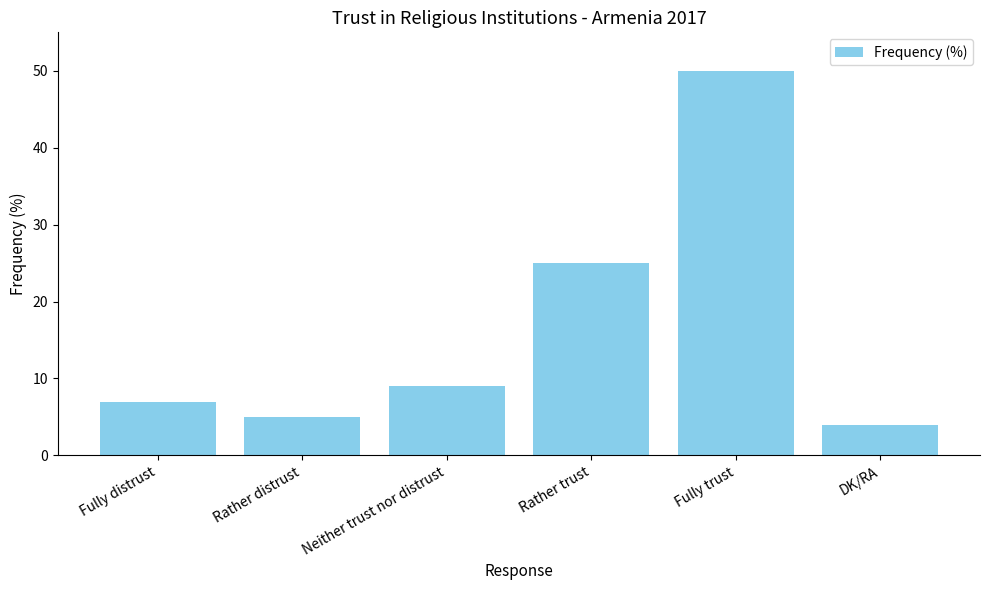

What is the change in value from Neither trust nor distrust to Fully trust?

+41